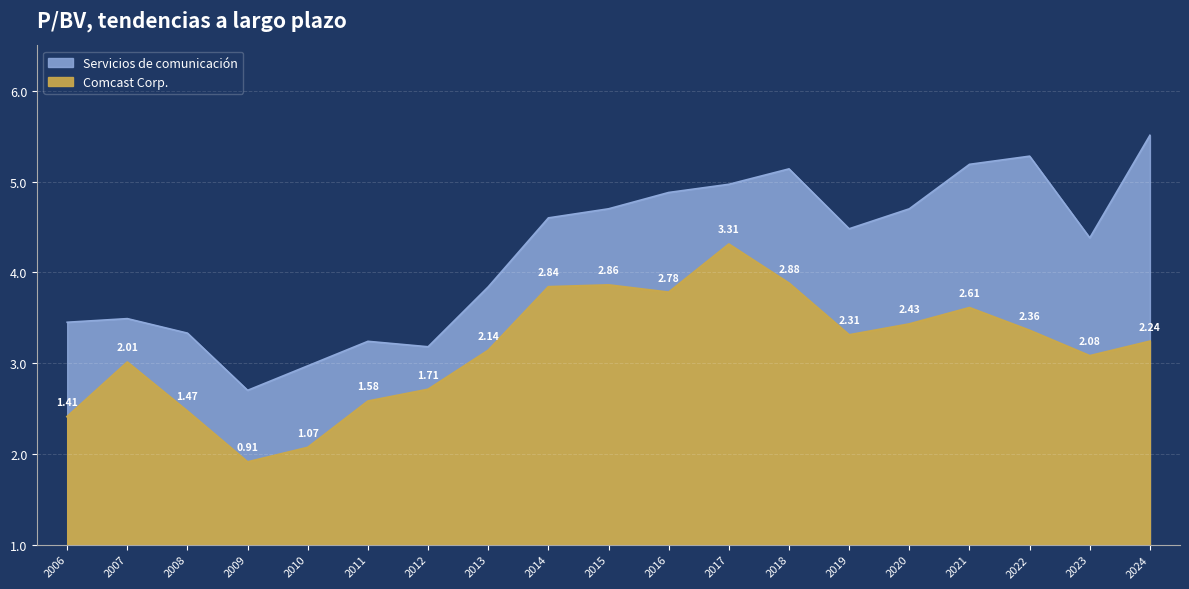

At 2007, list the series in order from largest to smallest.

Servicios de comunicación, Comcast Corp.